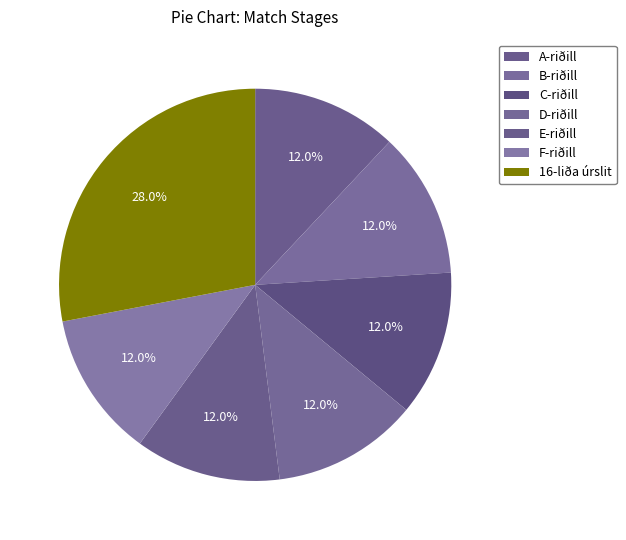

Which slice is the largest?

16-liða úrslit